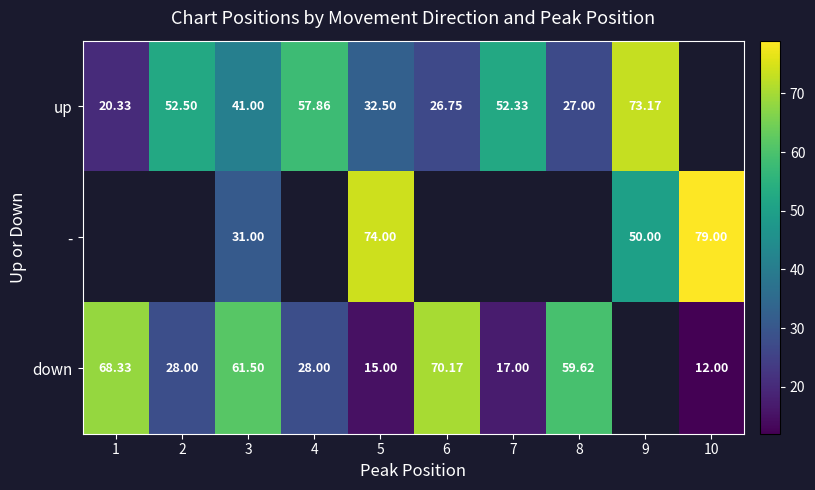

Is the value of down at 8 greater than the value of up at 3?

Yes